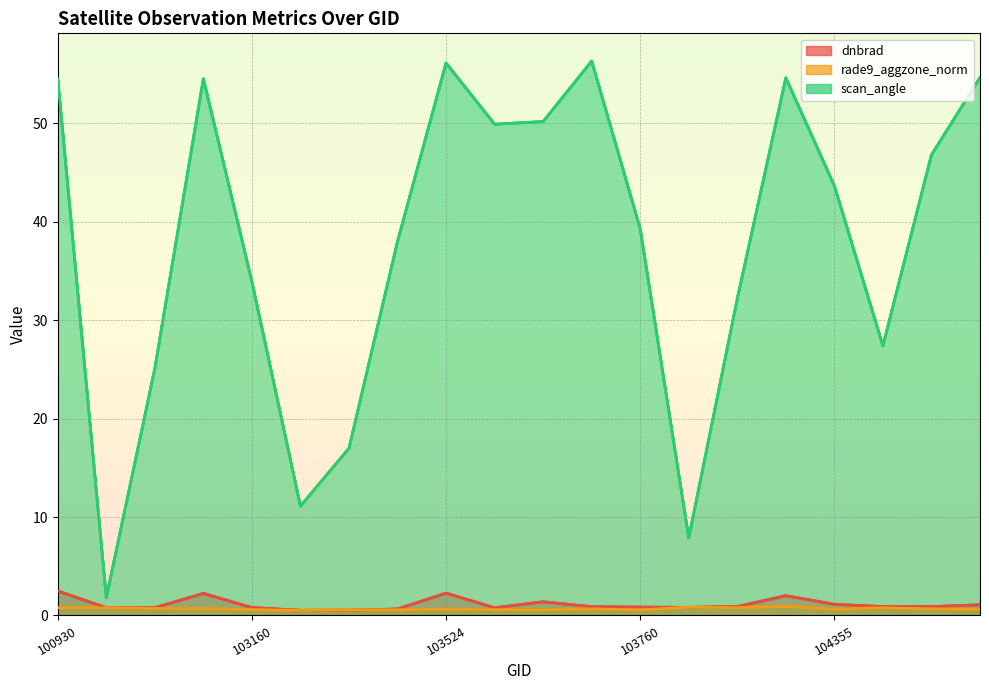

Between 100930 and 103160, which is larger?

100930